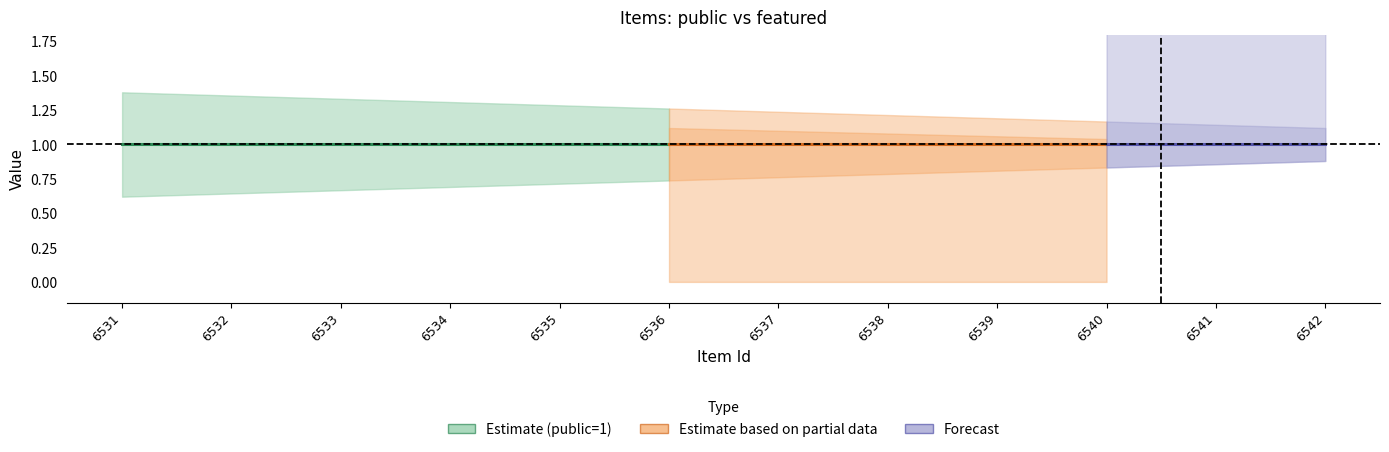

True or false: public and featured intersect in this chart.

False